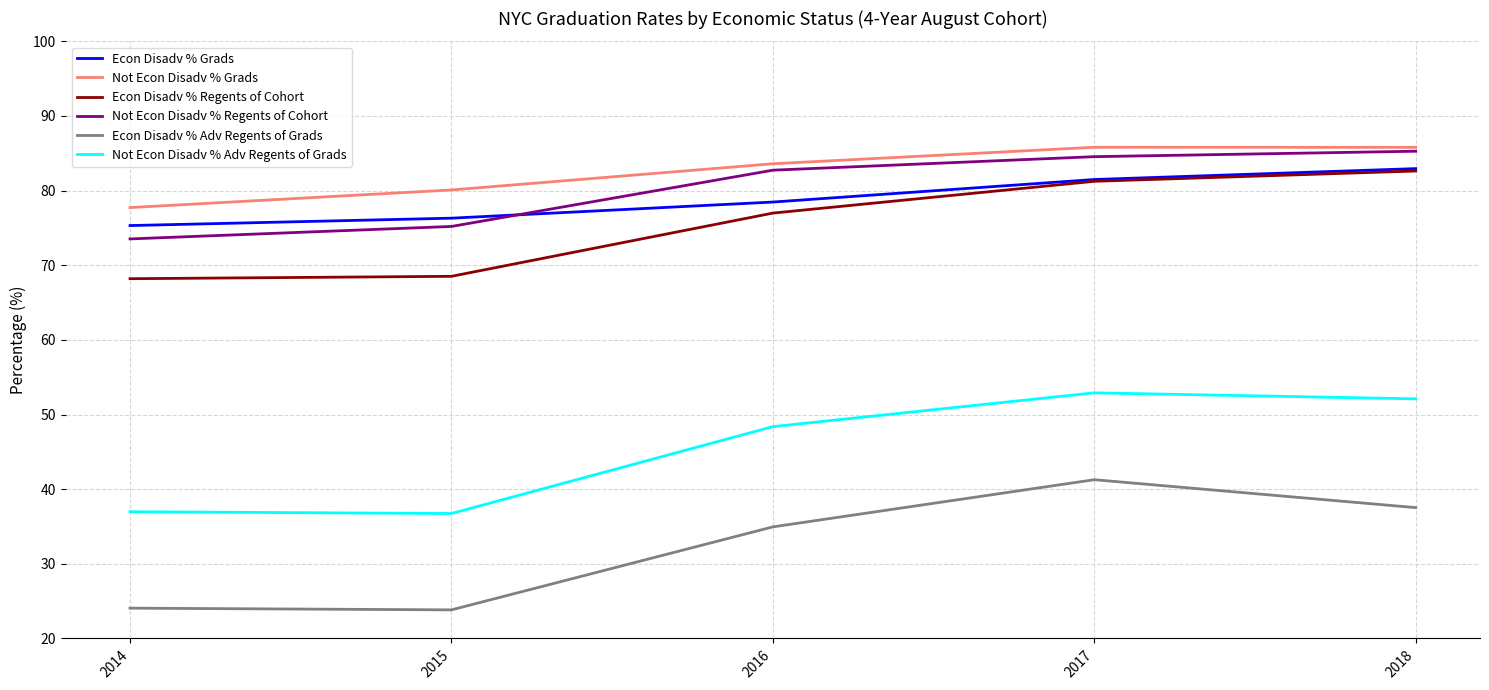

What is the total value across all series at 2018?

426.3